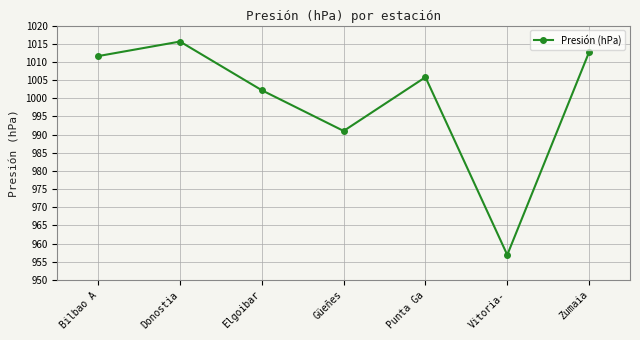

How many interior local peaks (higher than both neighbors) does the data have?

2